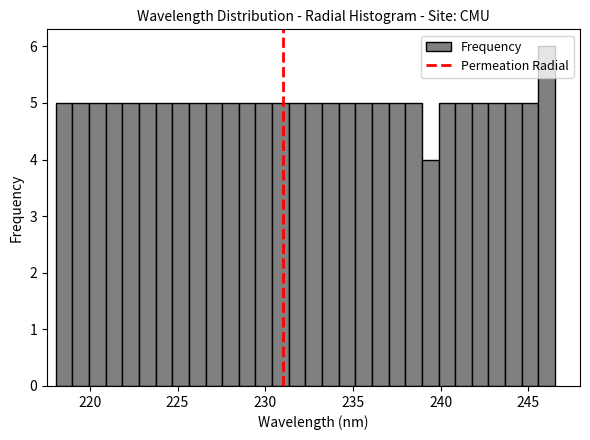

Read against the x-axis, roughly where is the centre of the tallest bar?

246.0